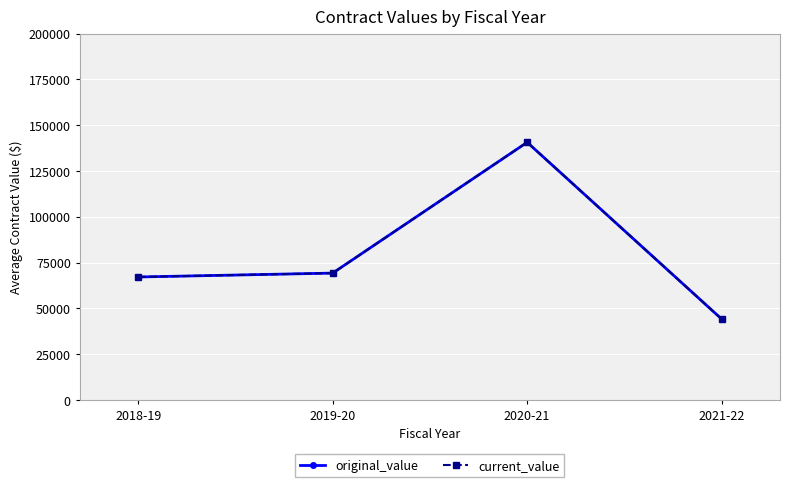

Does the chart have visible grid lines?

Yes